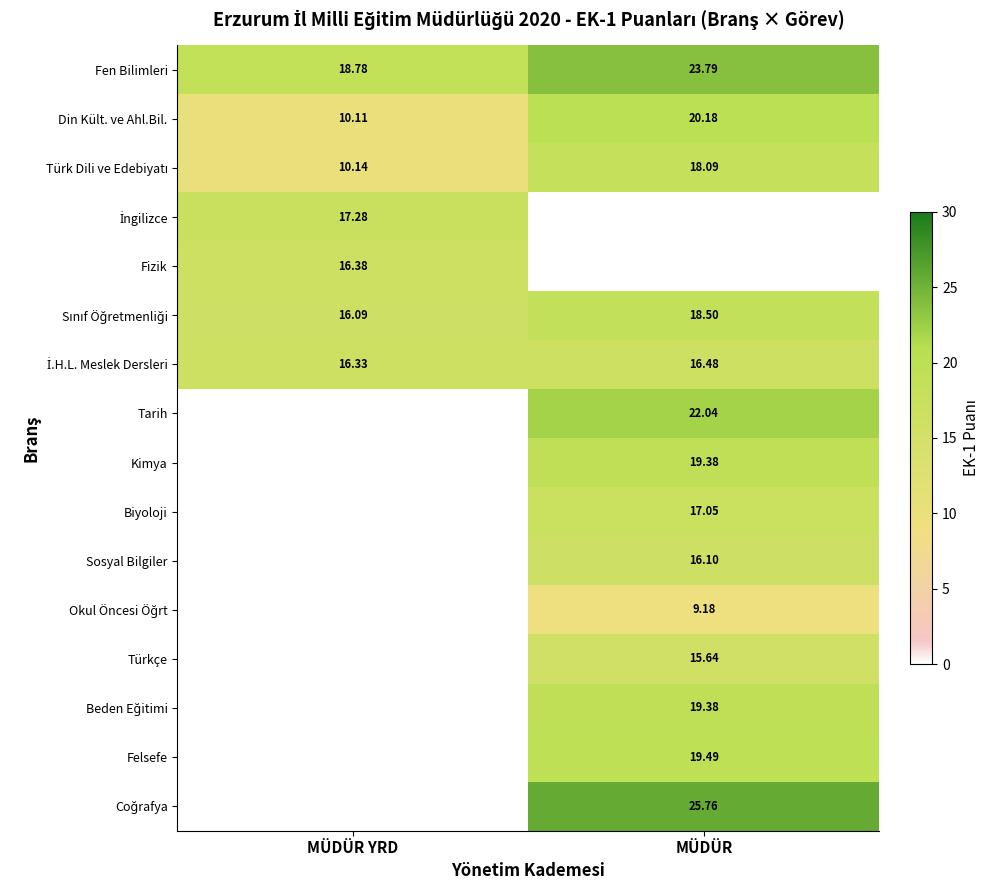

At which label is Fen Bilimleri closest to 21?

MÜDÜR YRD